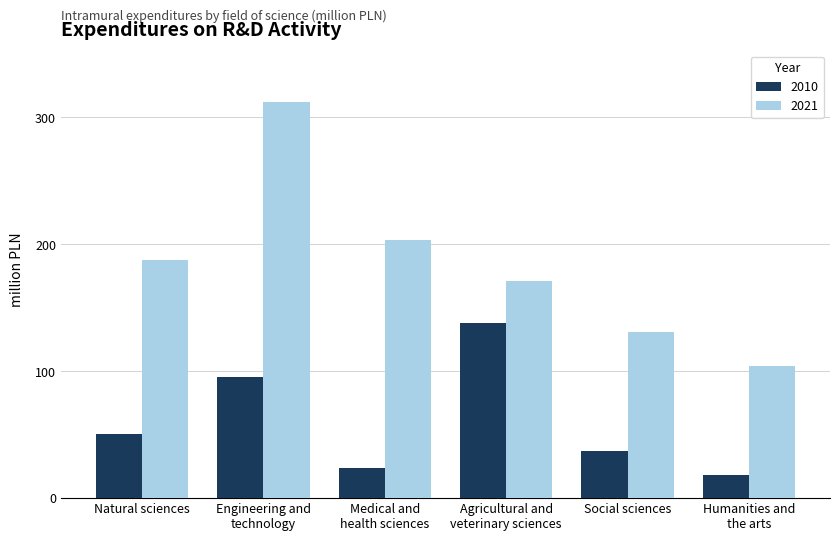

The 2010 series shows 50.2 at Natural sciences. True or false?

True